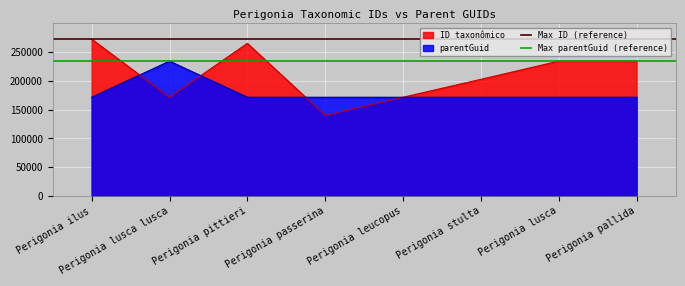

The value of parentGuid at Perigonia ilus is 171496. True or false?

True